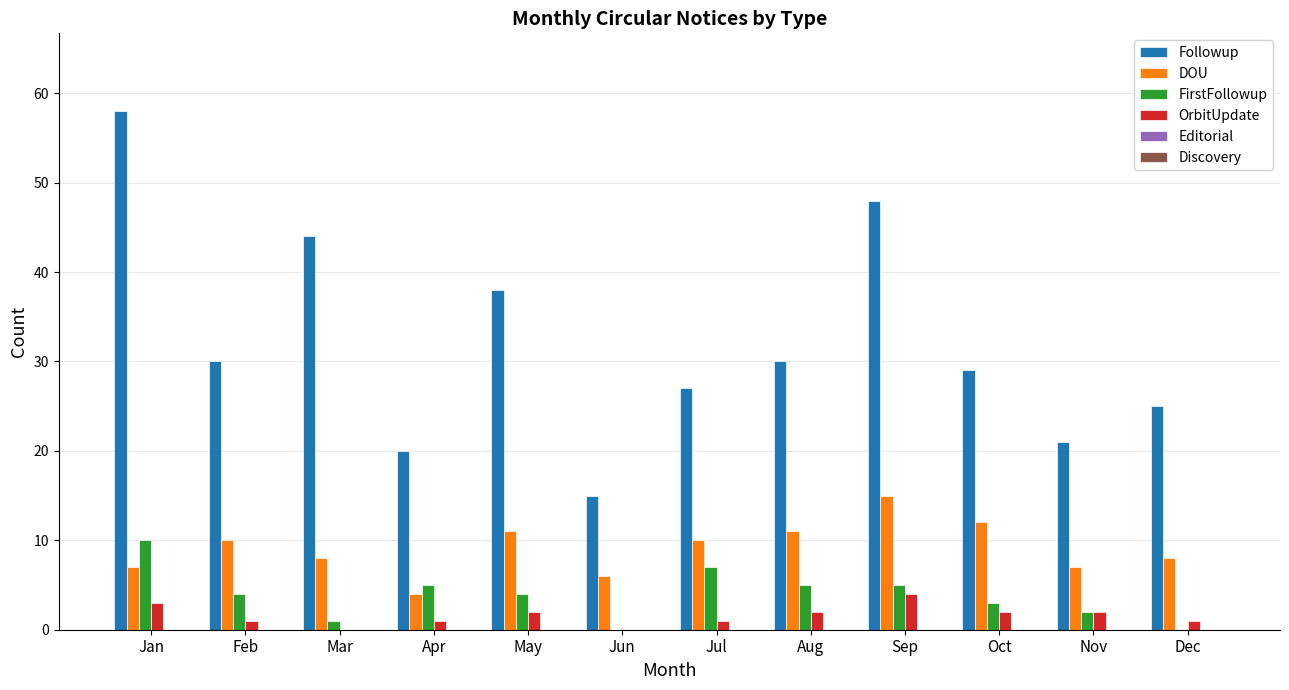

Is it true that DOU equals 7 at Jan?

True